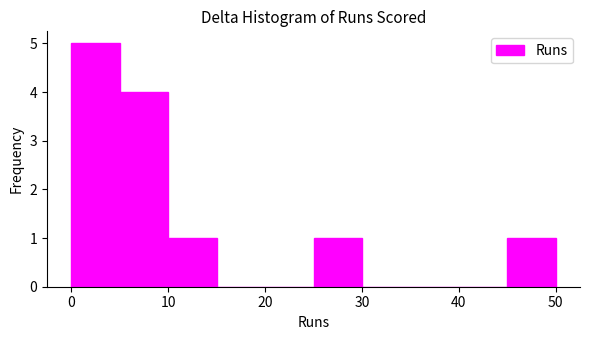

Which range on the x-axis has the tallest bar?

0 to 5